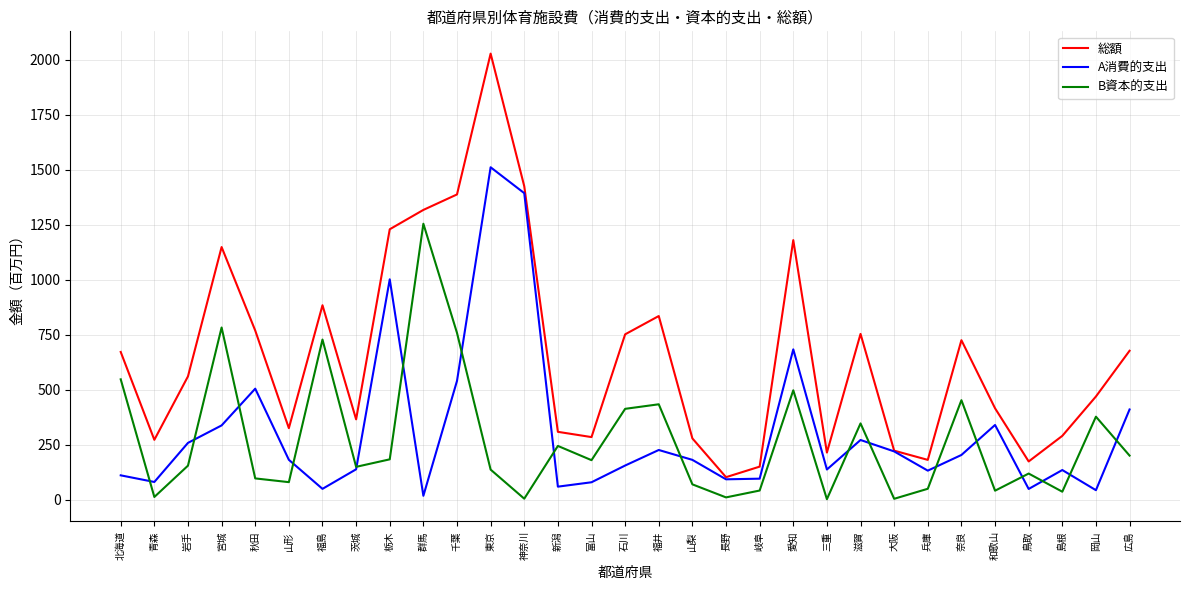

How many categories are shown in the chart?

31